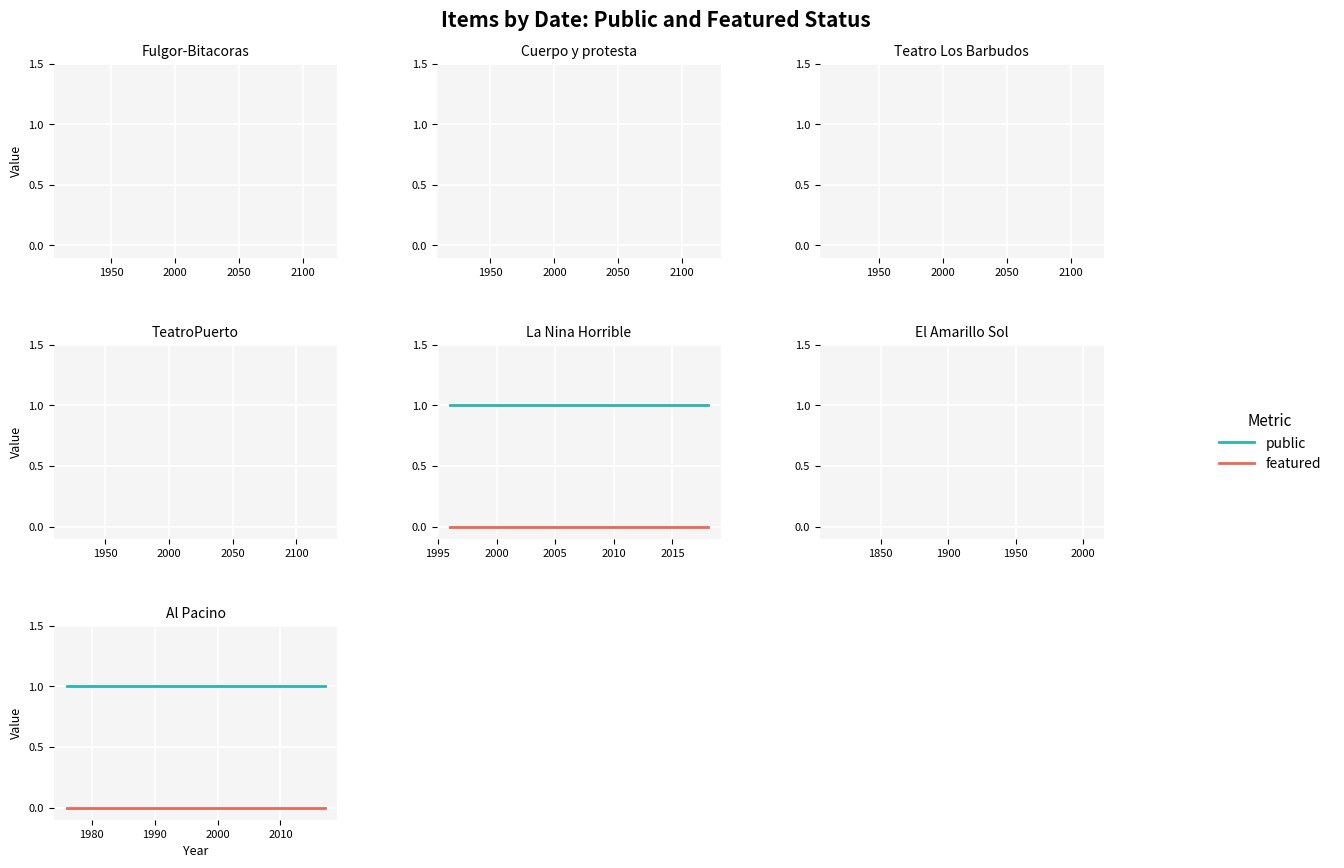

At 1900, list the series in order from smallest to largest.

featured, public